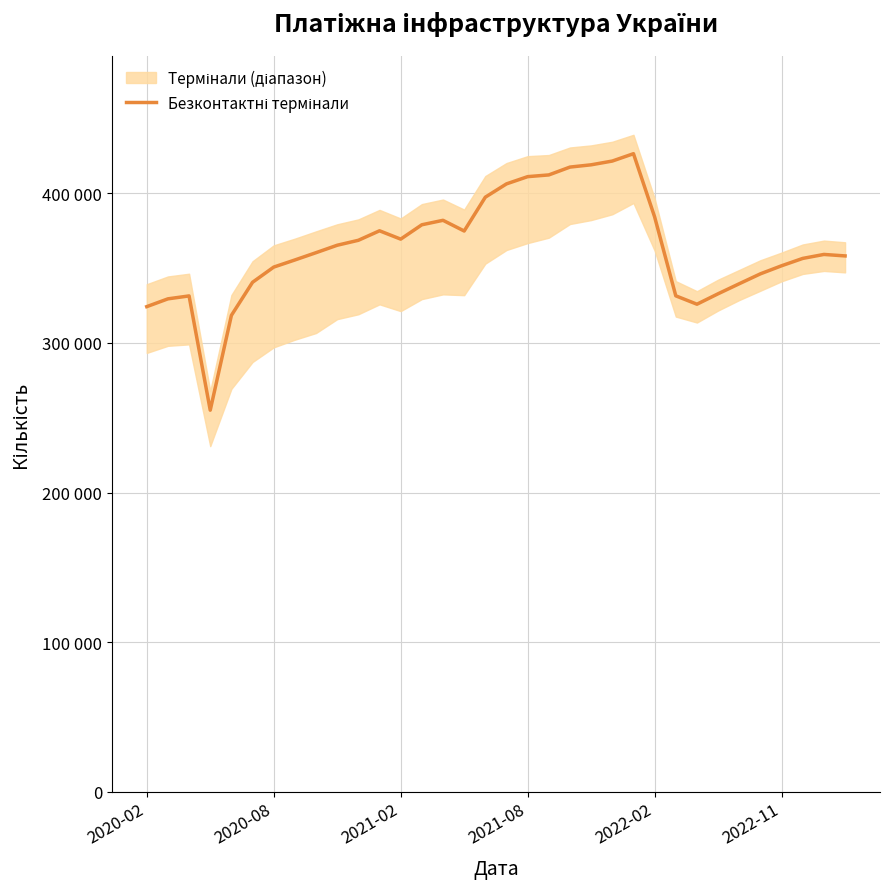

Does the chart have visible grid lines?

Yes